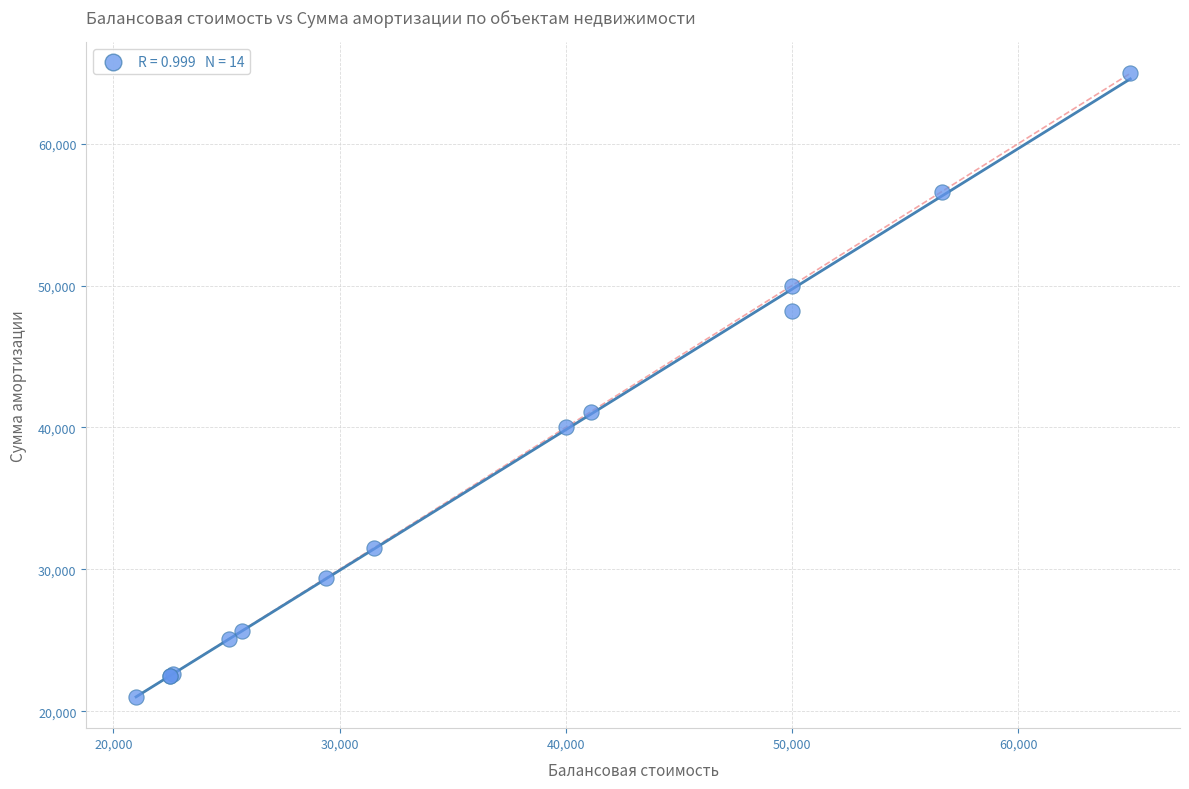

What Y value in the scatter plot is closest to 42979?

41099.0